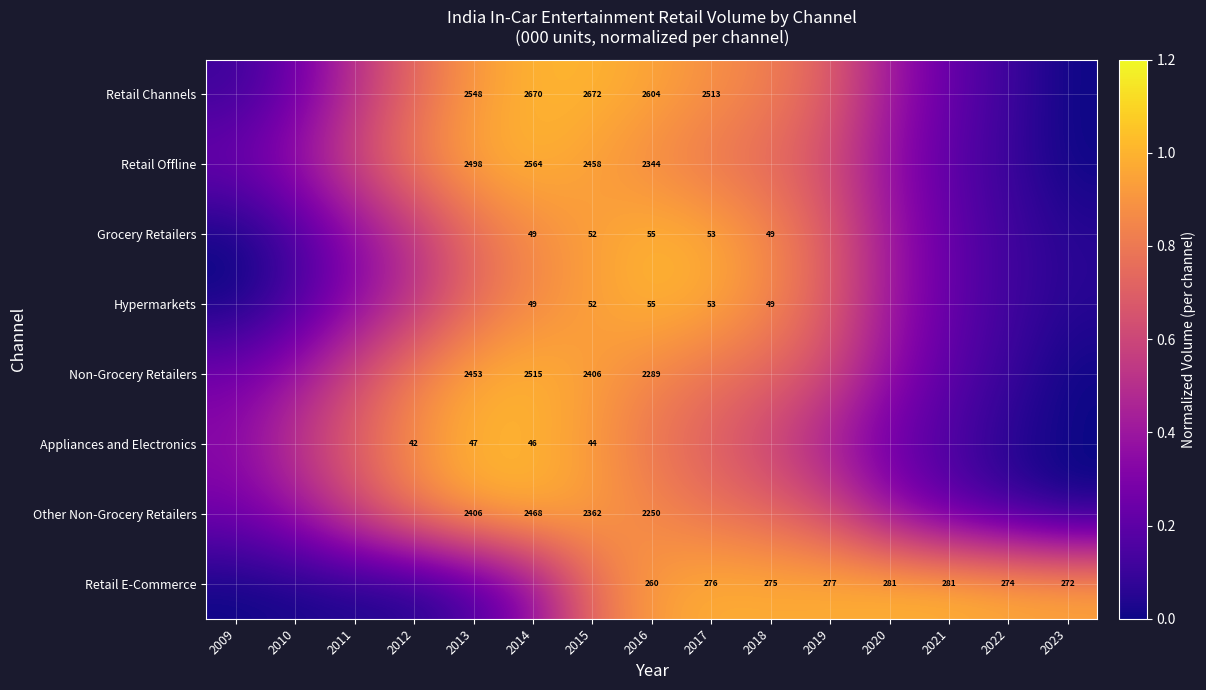

What is the sum of the Hypermarkets values at 2016 and 2015?

1.9